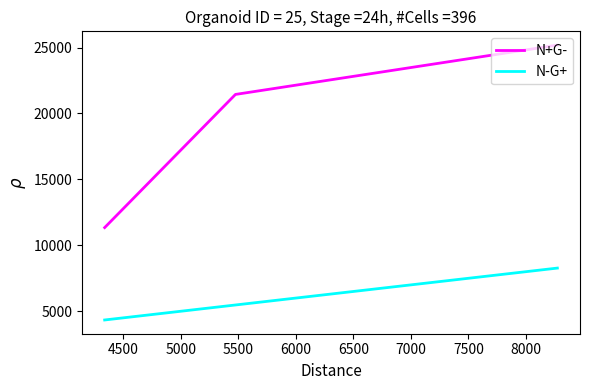

Which series has the largest total across all categories?

N+G-